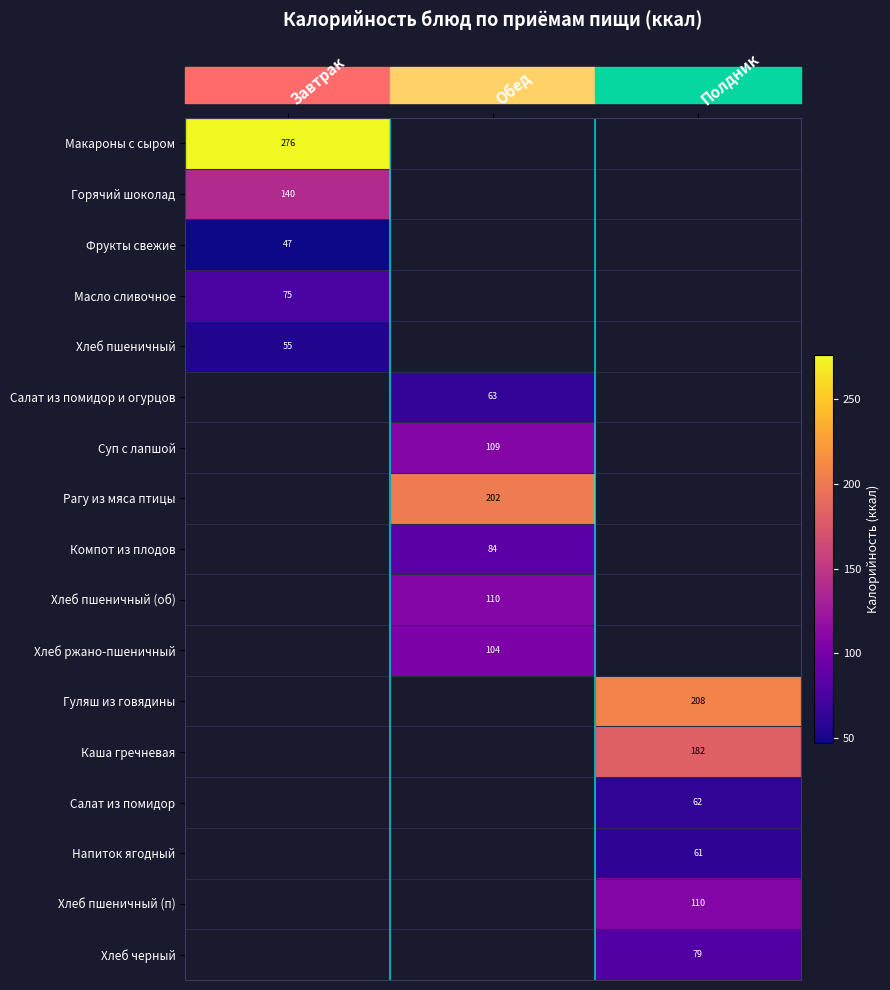

The value of Хлеб пшеничный (п) at Полдник is 109.6. True or false?

True